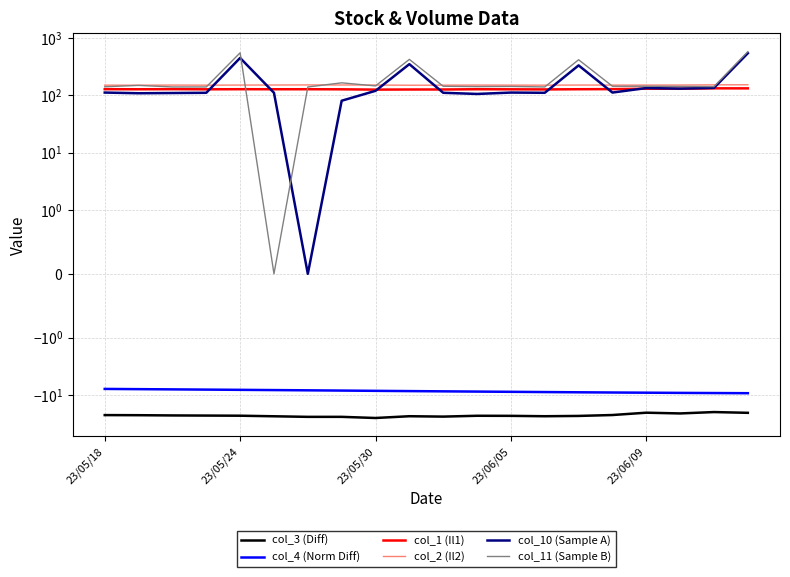

At how many categories does at least one series exceed 309?

4